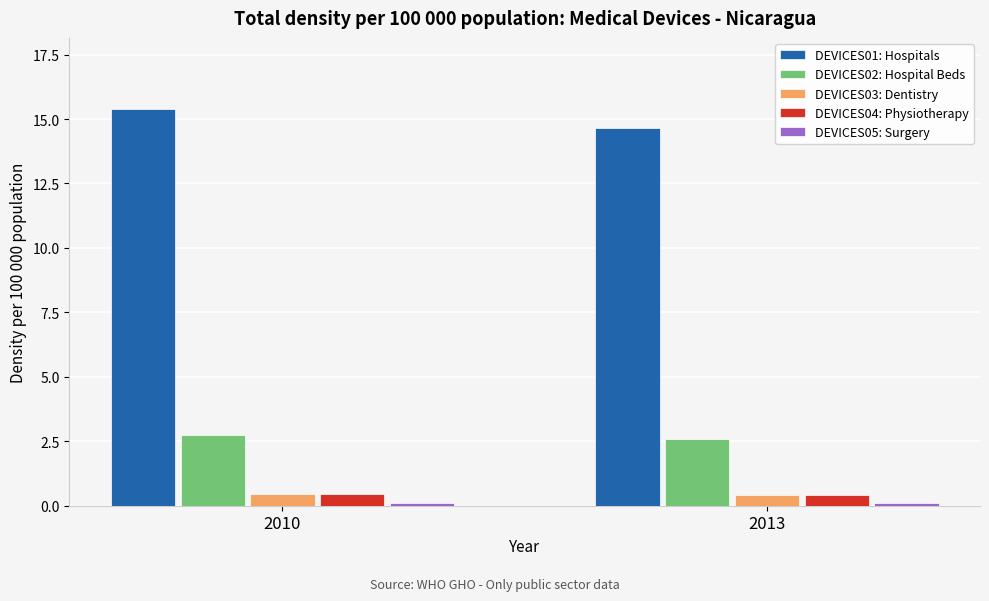

What is the average value of the DEVICES01: Hospitals series?

15.0